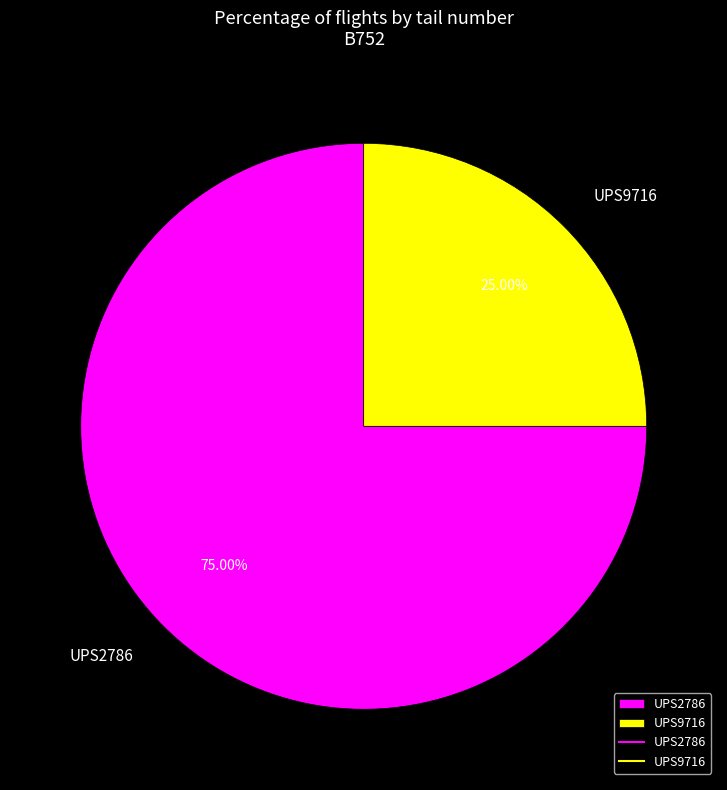

Rank the categories by value from lowest to highest.

UPS9716, UPS2786